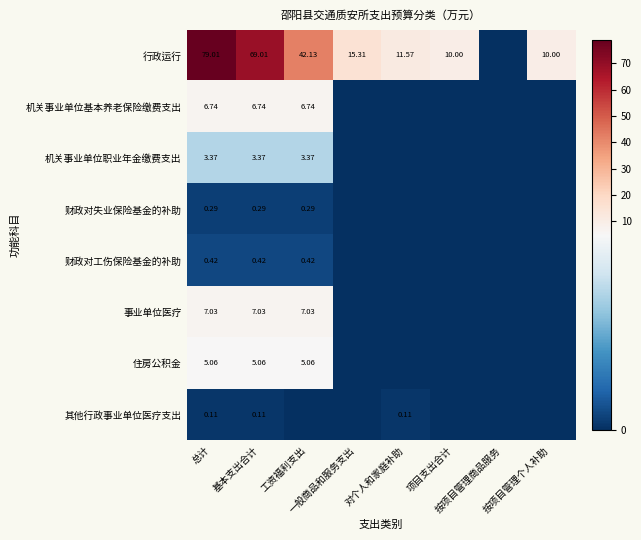

True or false: 机关事业单位职业年金缴费支出 has a value of -2.1 at 一般商品和服务支出.

False